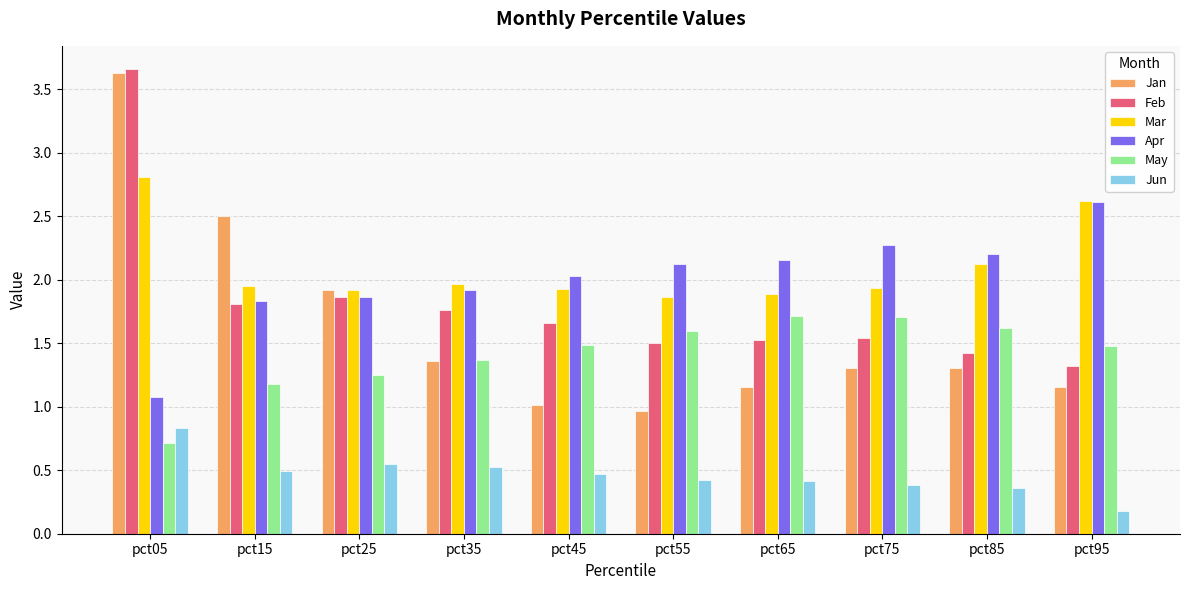

What are all the series names shown in the legend?

Jan, Feb, Mar, Apr, May, Jun